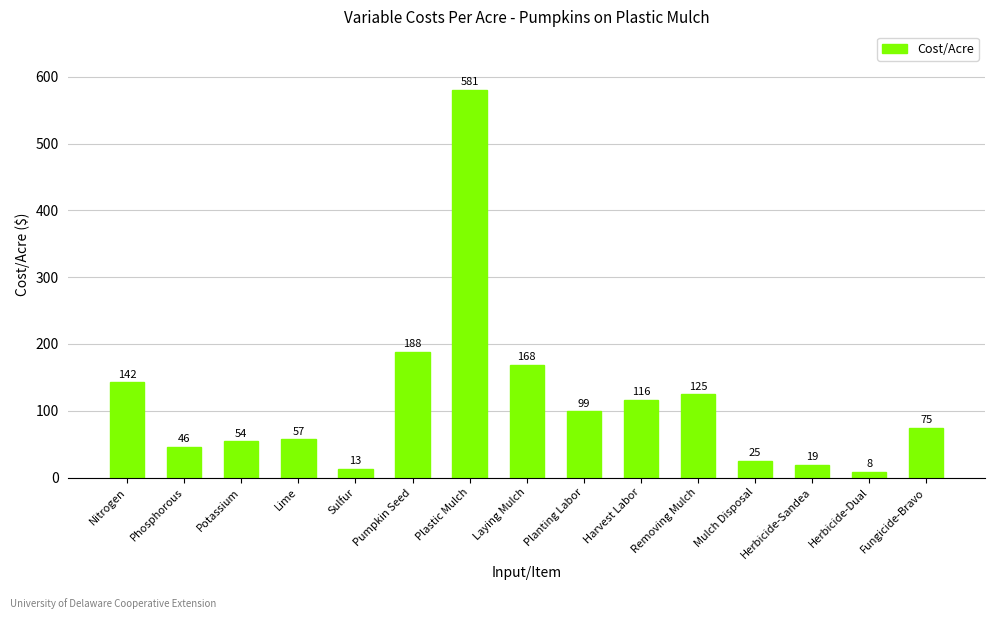

List the labels in order of value, largest first.

Plastic Mulch, Pumpkin Seed, Laying Mulch, Nitrogen, Removing Mulch, Harvest Labor, Planting Labor, Fungicide-Bravo, Lime, Potassium, Phosphorous, Mulch Disposal, Herbicide-Sandea, Sulfur, Herbicide-Dual